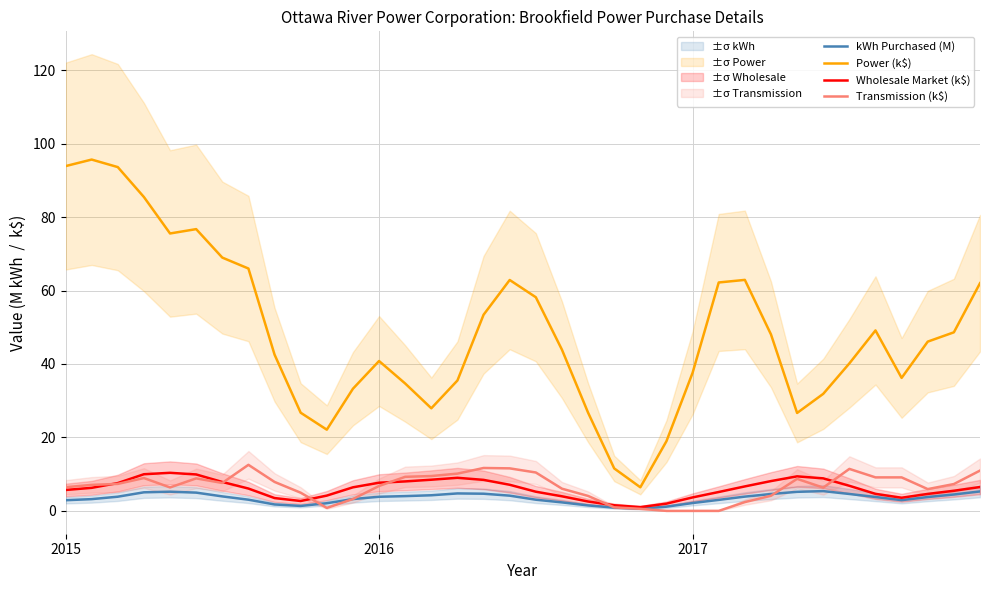

Is it true that Transmission (k$) equals 10.0 at 2015?

False